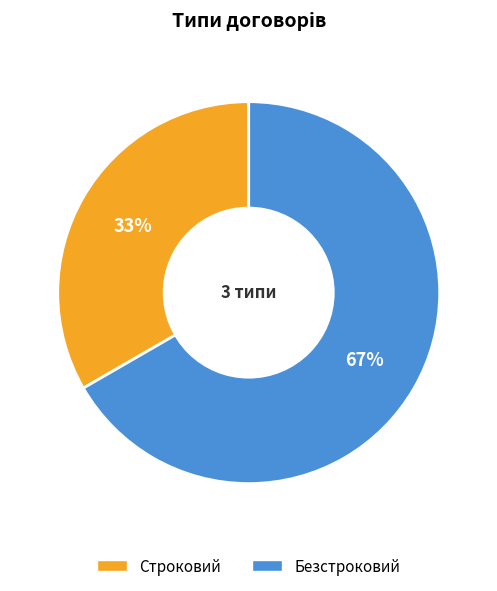

To the nearest percent, what portion does Строковий represent?

33%